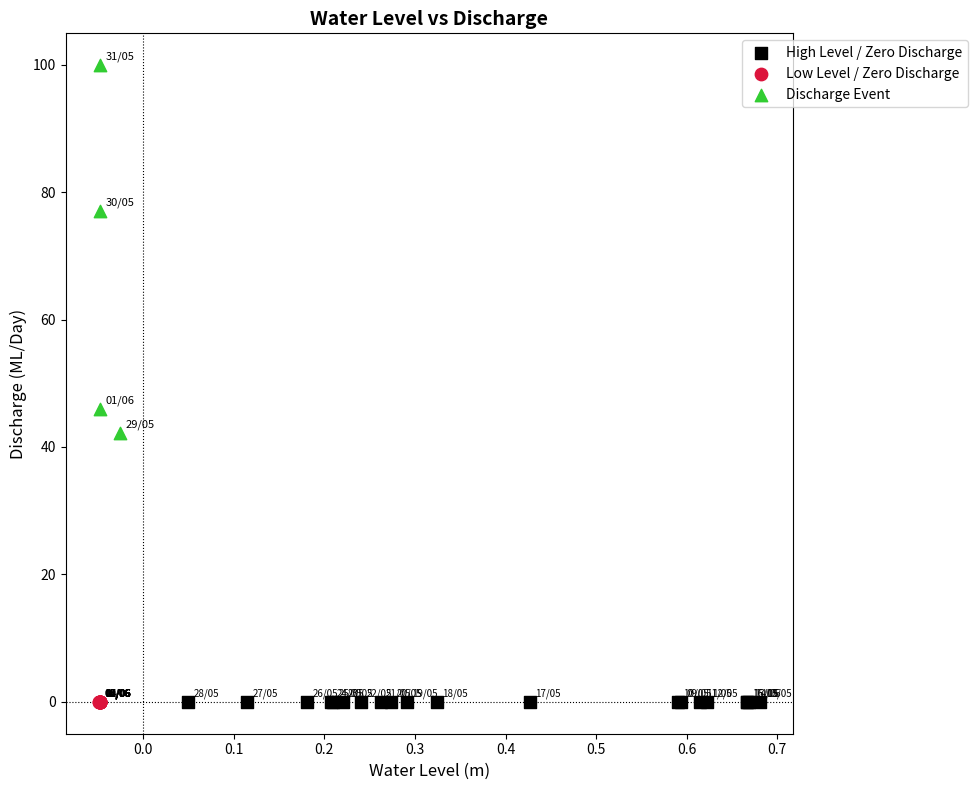

Which series contains the highest Y value?

Discharge Event